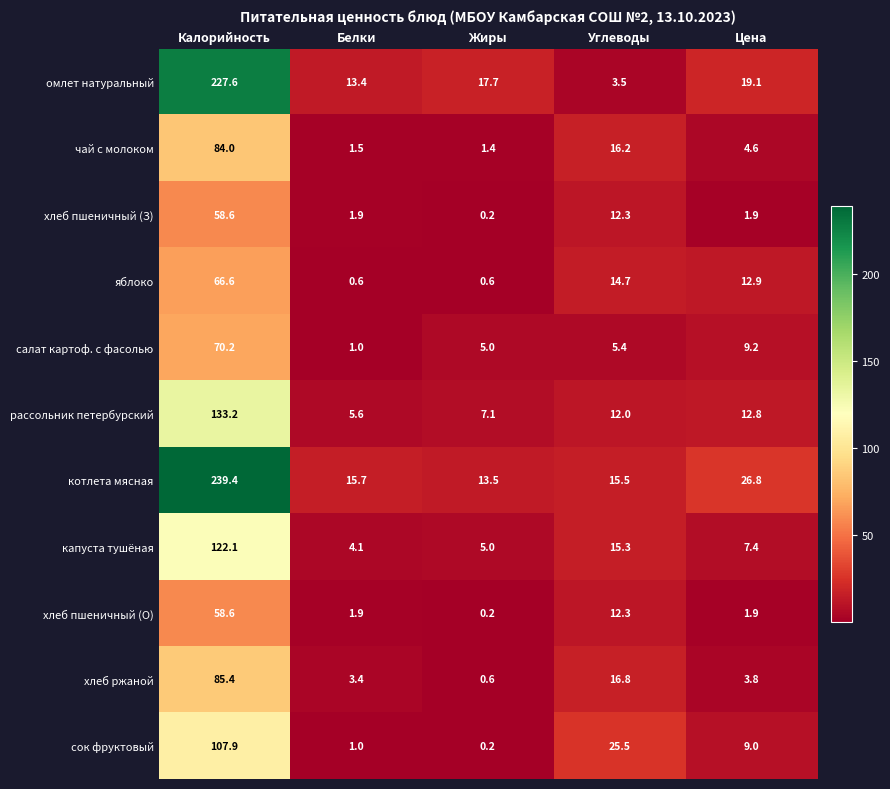

At which label does капуста тушёная reach its minimum?

Белки